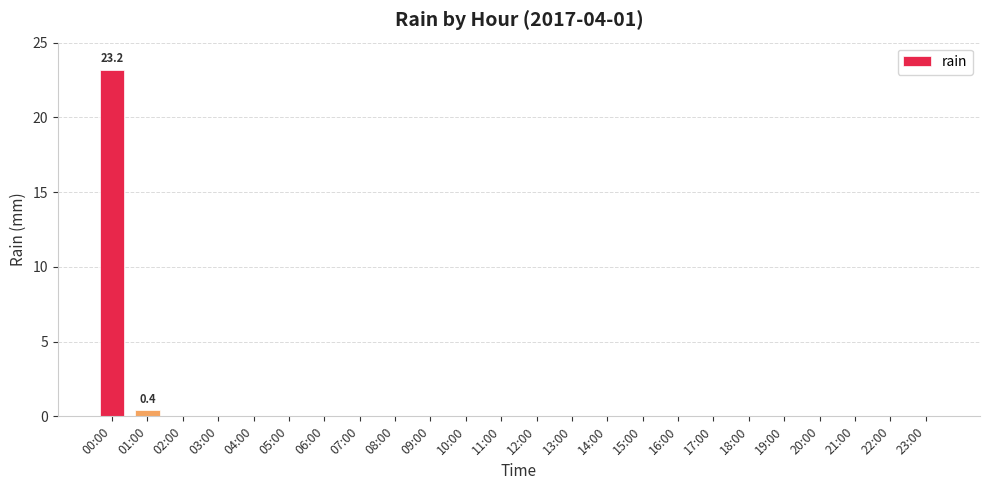

What is the sum of all values?

23.6